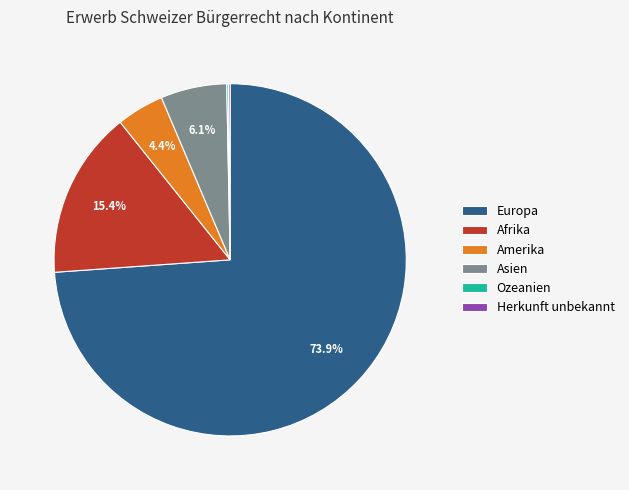

Is there any slice that represents more than half of the pie?

Yes